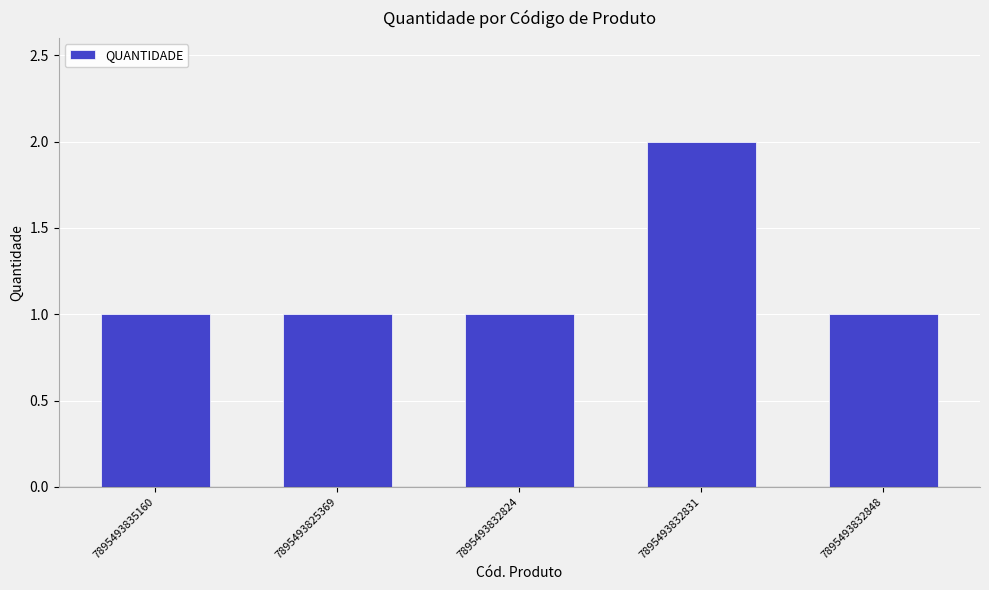

Is it true that the value at 7895493835160 is 1?

True